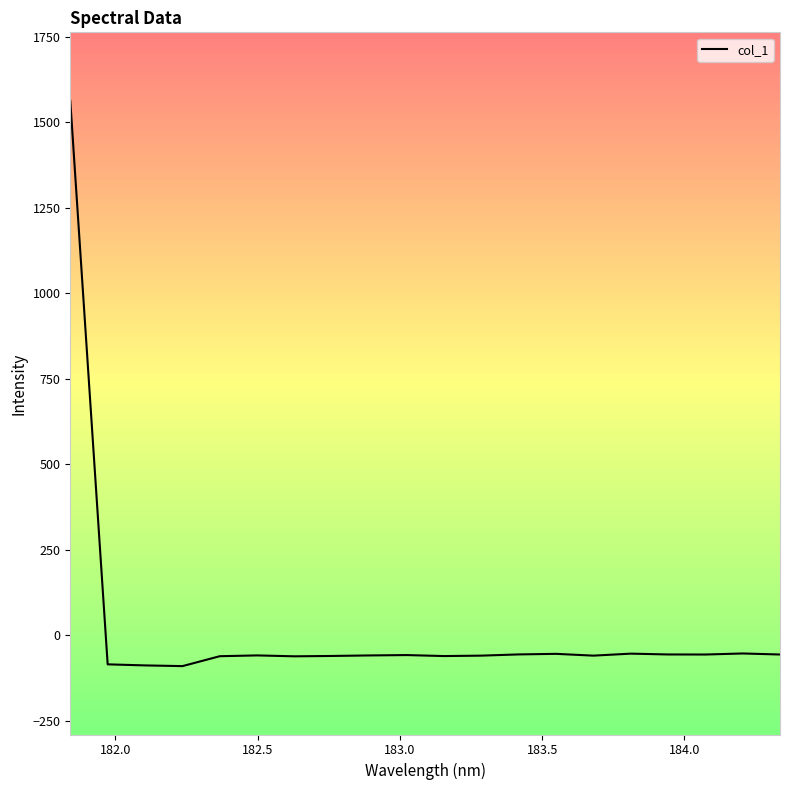

What is the maximum value shown in the chart?

1562.7